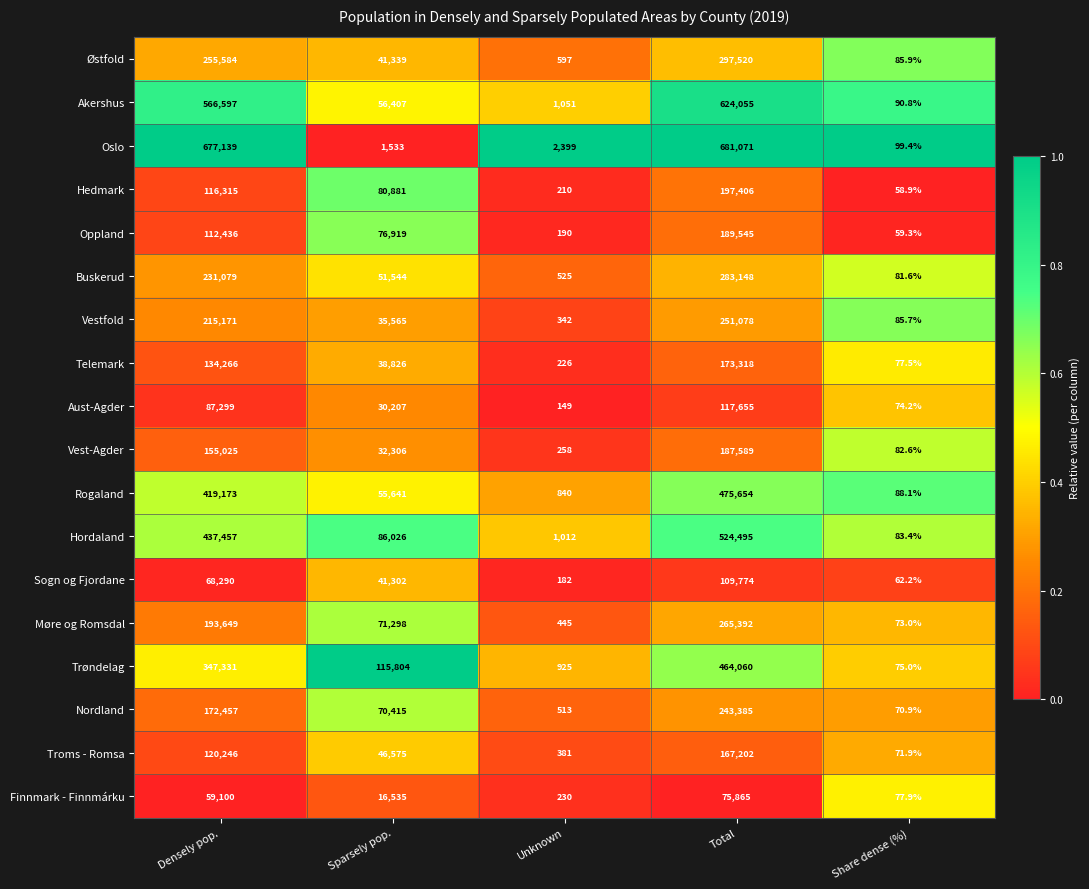

Is it true that Hordaland equals 86026.0 at Sparsely pop.?

True